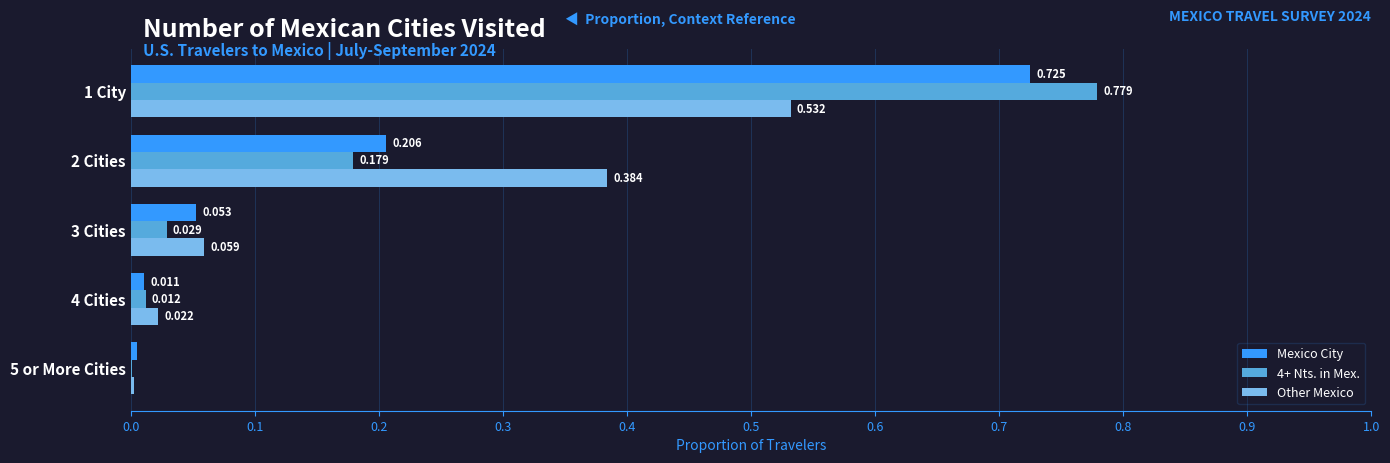

Is the value of 4+ Nts. in Mex. at 5 or More Cities greater than the value of Other Mexico at 1 City?

No